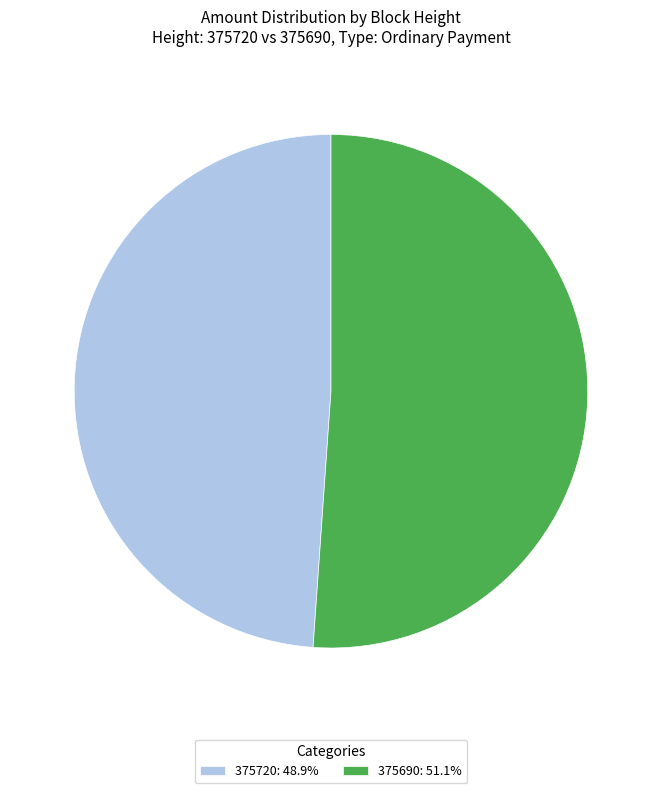

Which category has the smallest portion of the pie?

375720